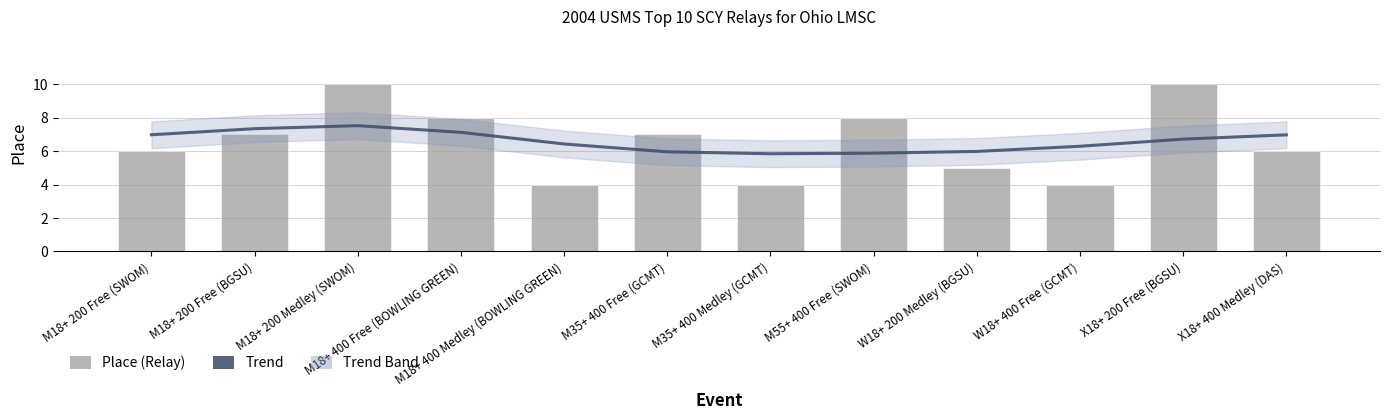

At M18+ 400 Free (BOWLING GREEN), list the series in order from largest to smallest.

Place (Relay), Trend